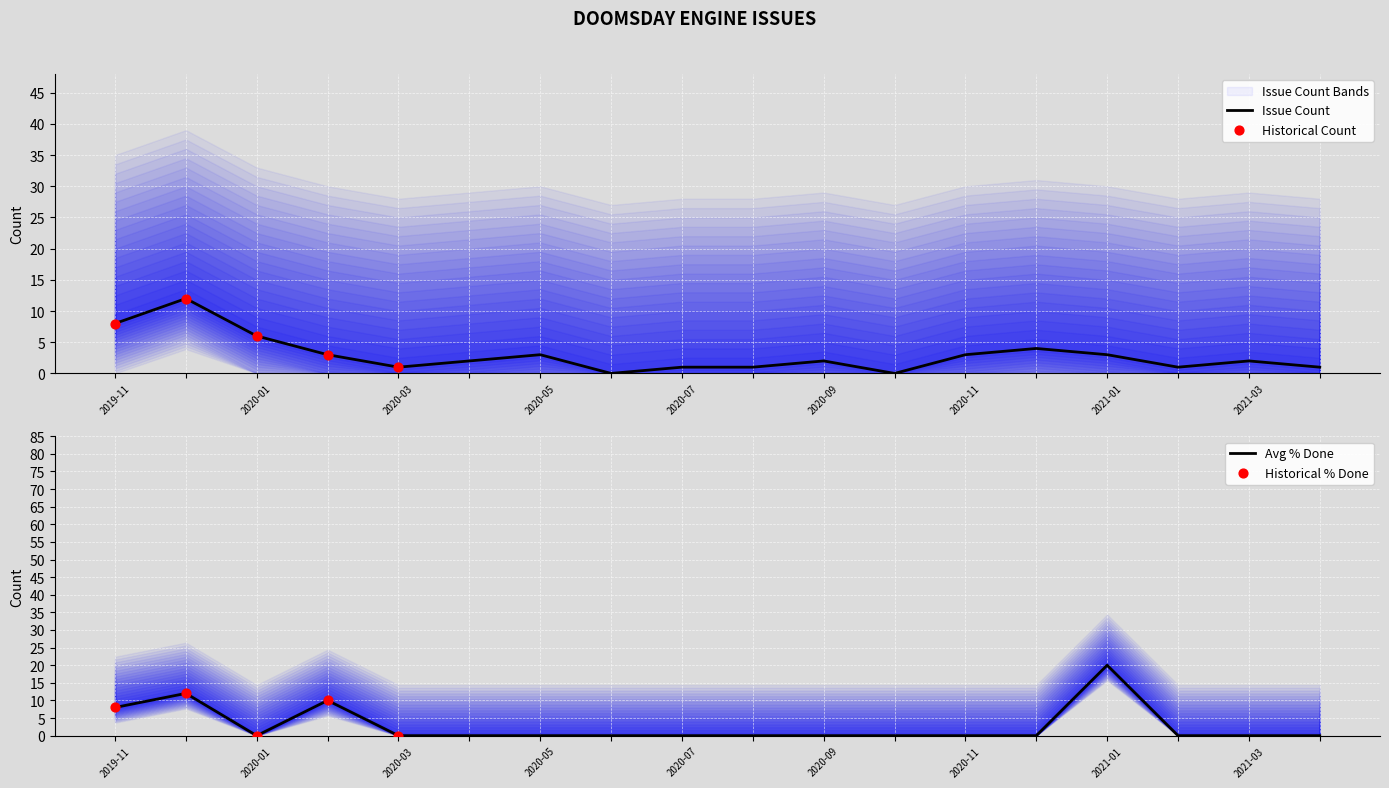

Is the value of Issue Count at 2020-10 greater than the value of Avg % Done at 2021-03?

No